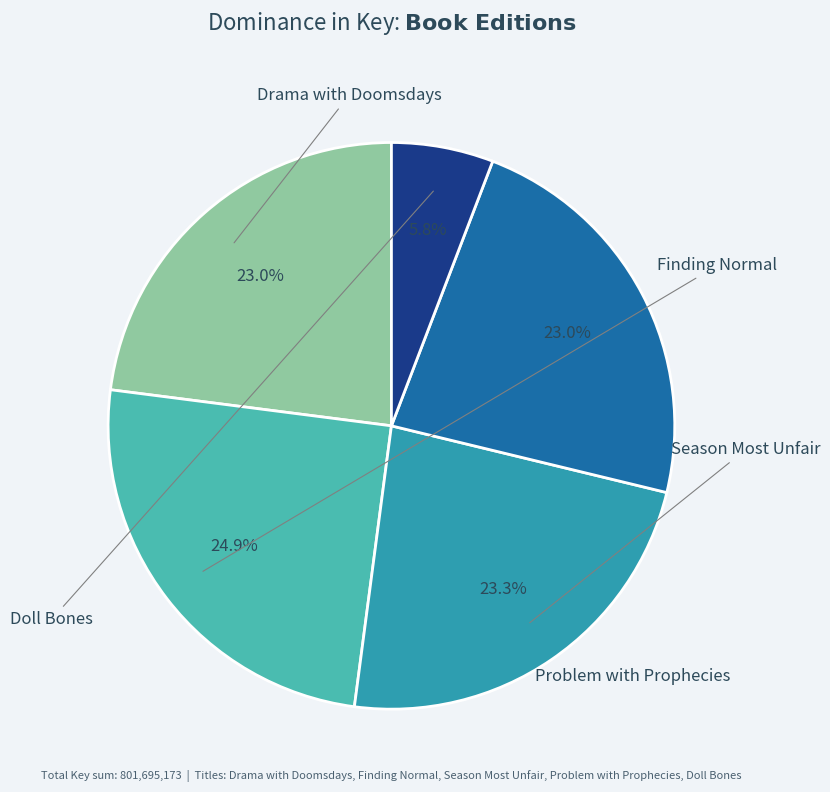

Is the sum of Problem with Prophecies and Finding Normal greater than half?

No